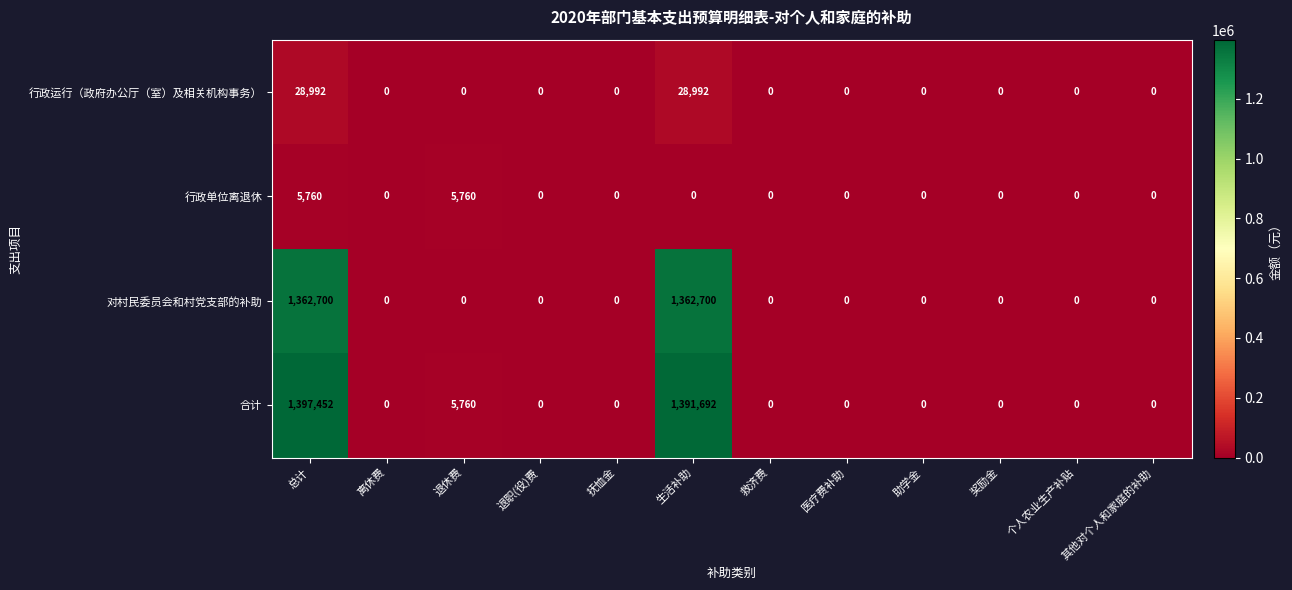

True or false: 行政单位离退休 has a value of -3688 at 离休费.

False